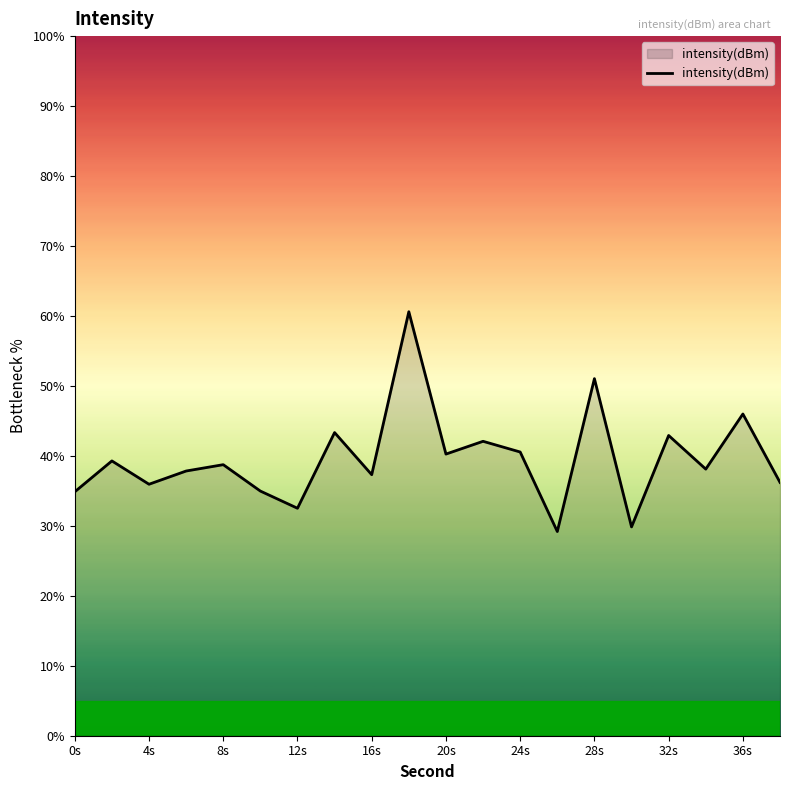

What is the sum of all values?

791.6